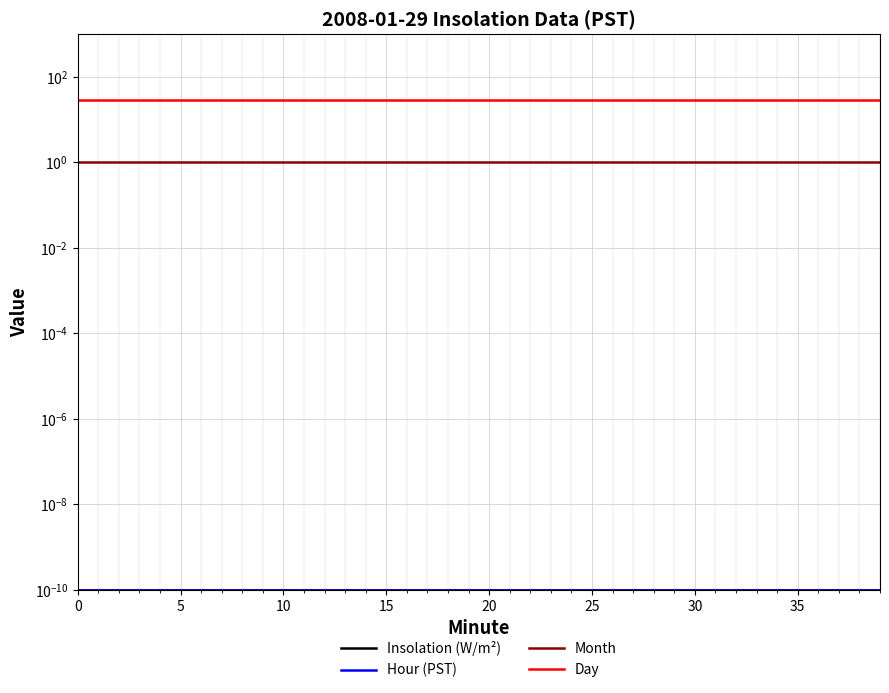

True or false: Month and Day cross at least once.

False